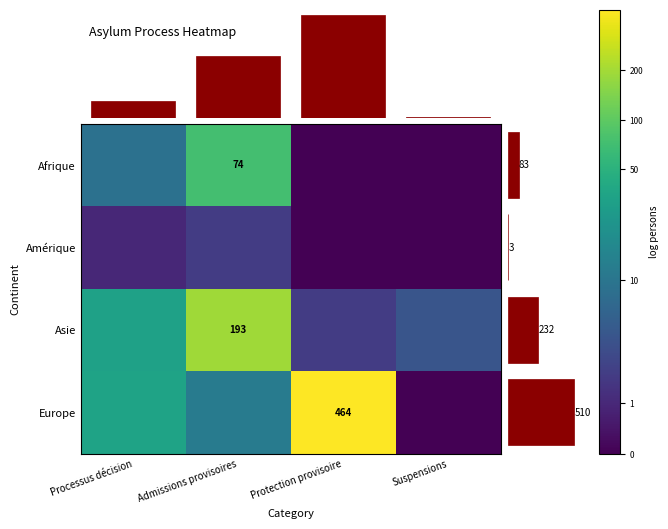

How many positive values does the Afrique series have?

2